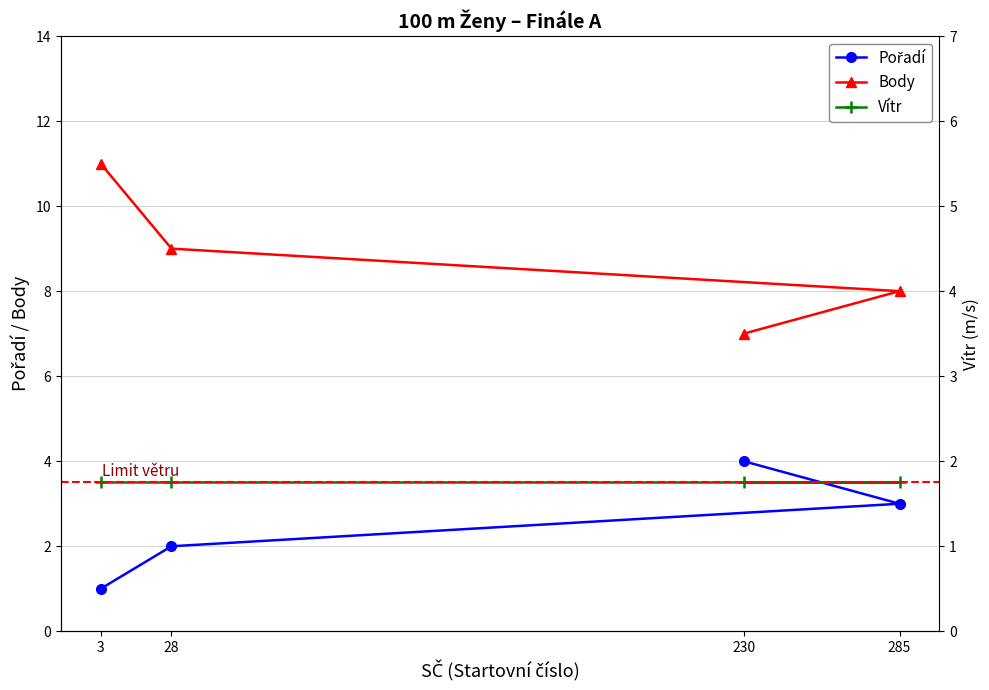

What is the maximum value for Pořadí?

4.0